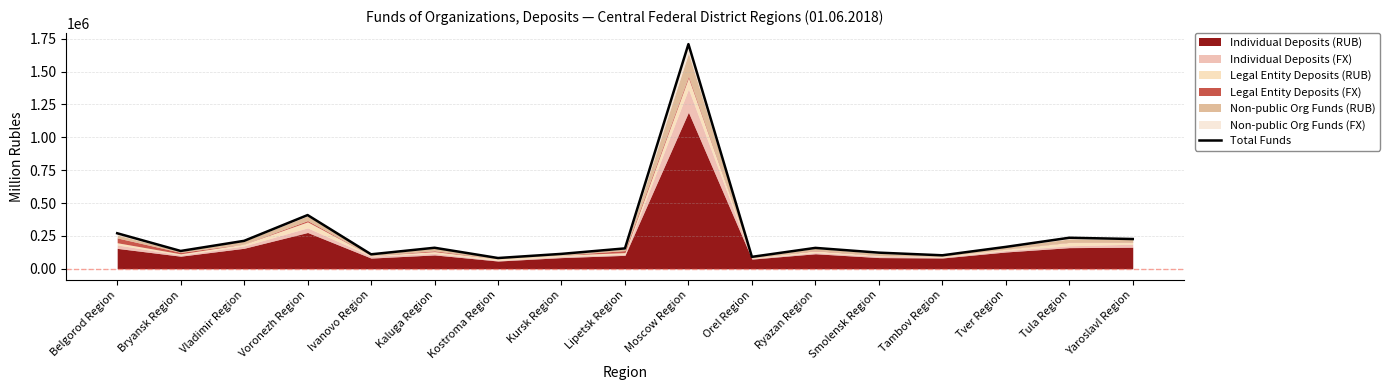

Which category has the lowest value across all series?

Kostroma Region